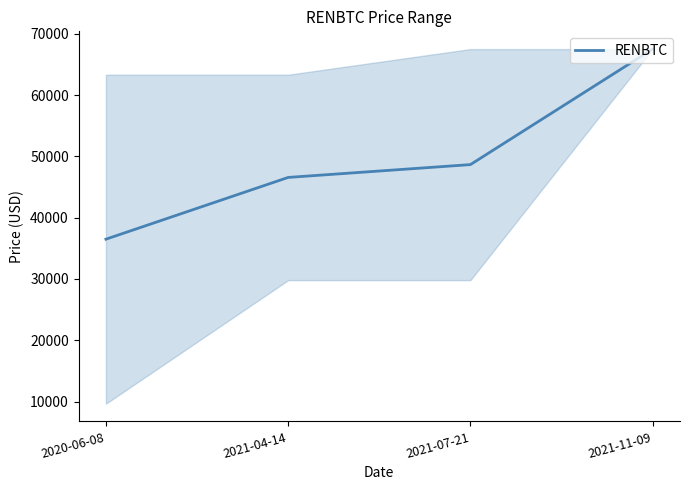

Which has a higher value, 2020-06-08 or 2021-07-21?

2021-07-21